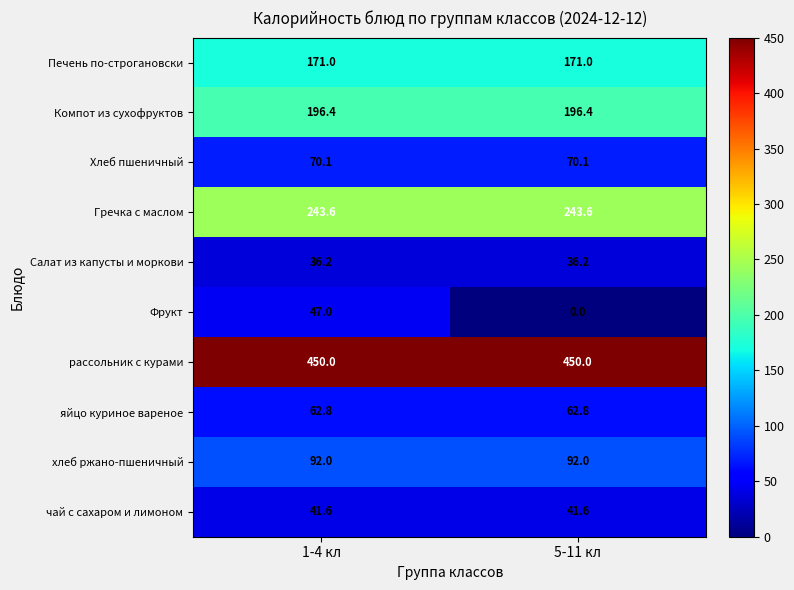

What is the sum of the Гречка с маслом values at 5-11 кл and 1-4 кл?

487.2